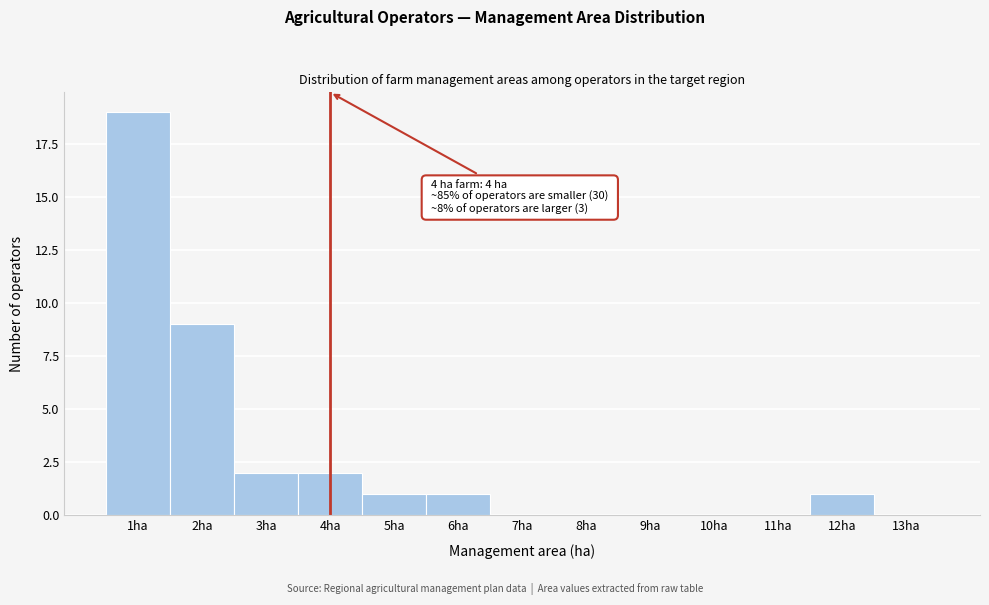

Which range on the x-axis has the tallest bar?

0.5 to 1.5